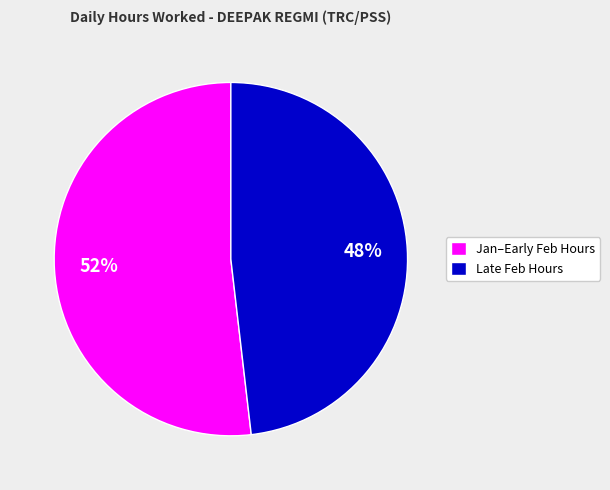

Is it true that Jan–Early Feb Hours is 43% of the pie?

False